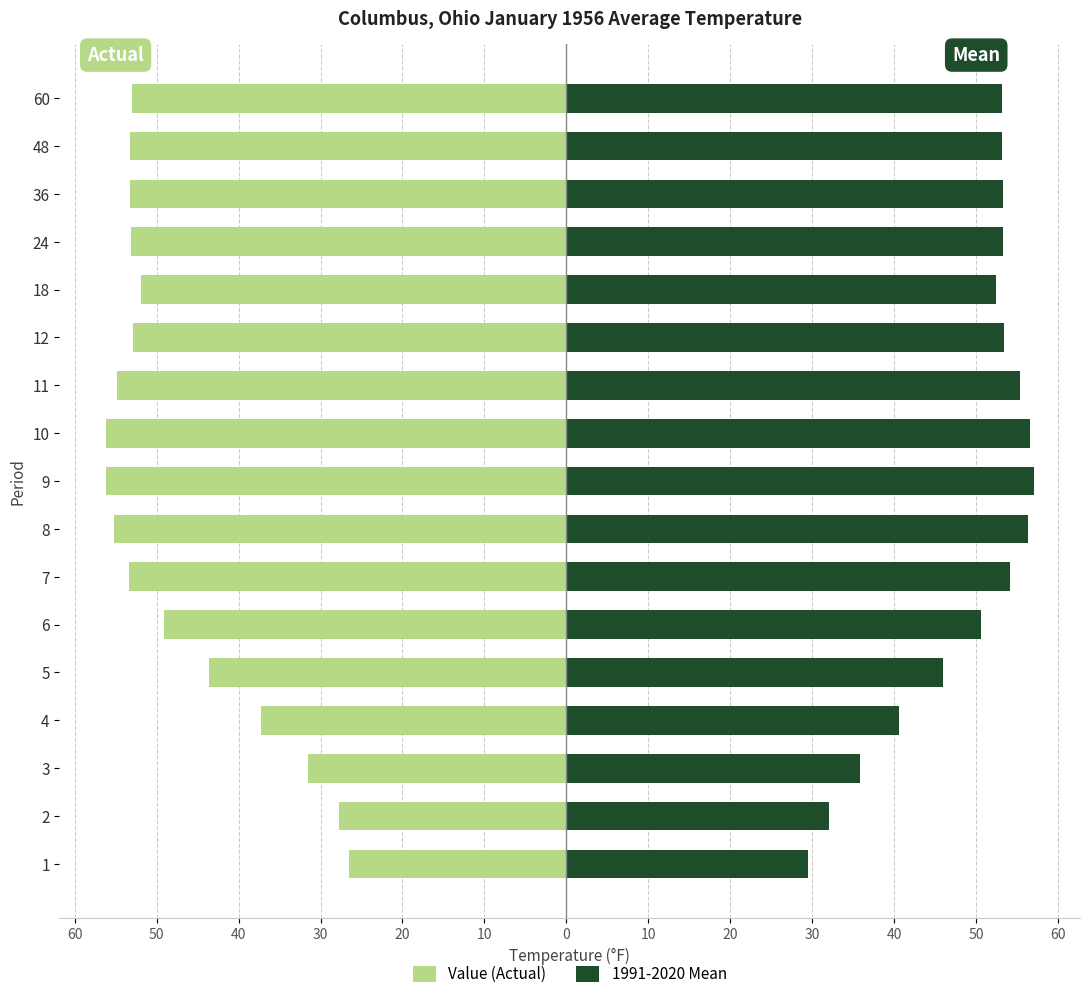

How many data points does each series have?

17